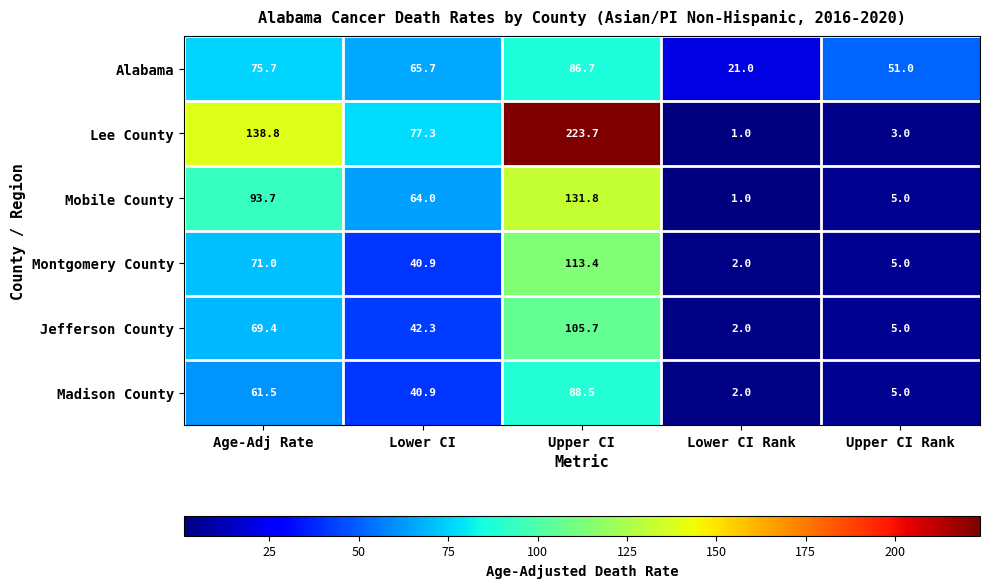

At how many categories does at least one series exceed 184?

1